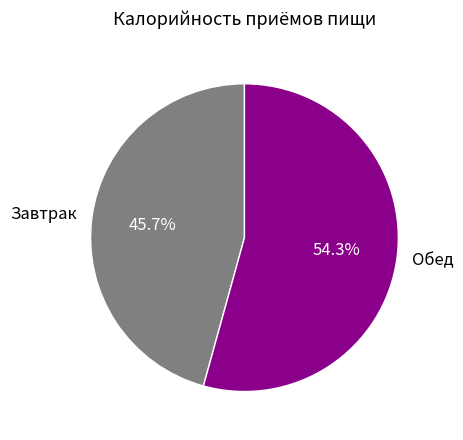

Is it true that Обед is 54% of the pie?

True